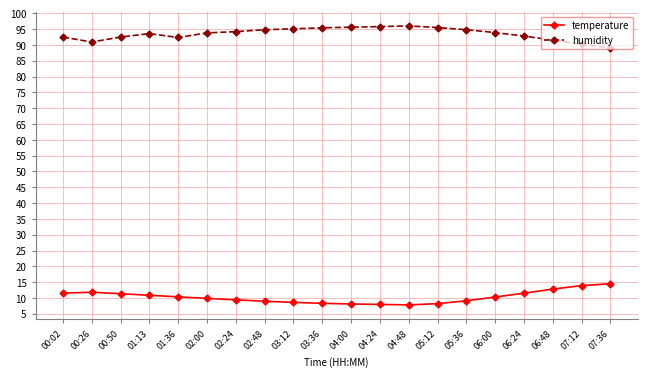

What is the average value of the temperature series?

10.3